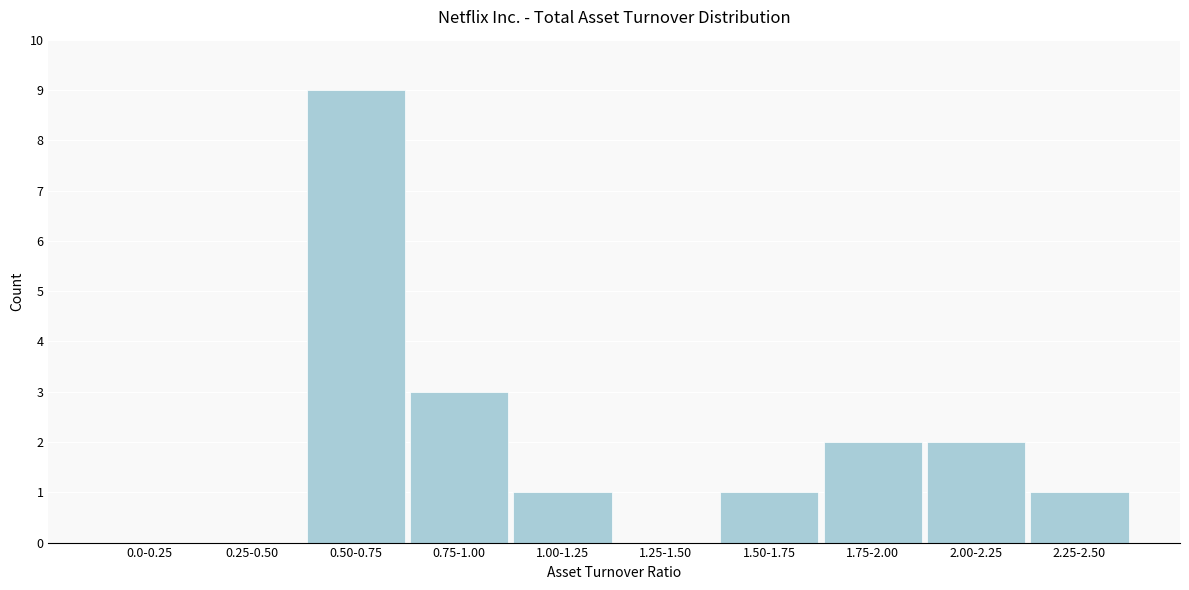

Reading left to right, what are all the values shown in this chart?

0.0-0.25=0	0.25-0.50=0	0.50-0.75=9	0.75-1.00=3	1.00-1.25=1	1.25-1.50=0	1.50-1.75=1	1.75-2.00=2	2.00-2.25=2	2.25-2.50=1